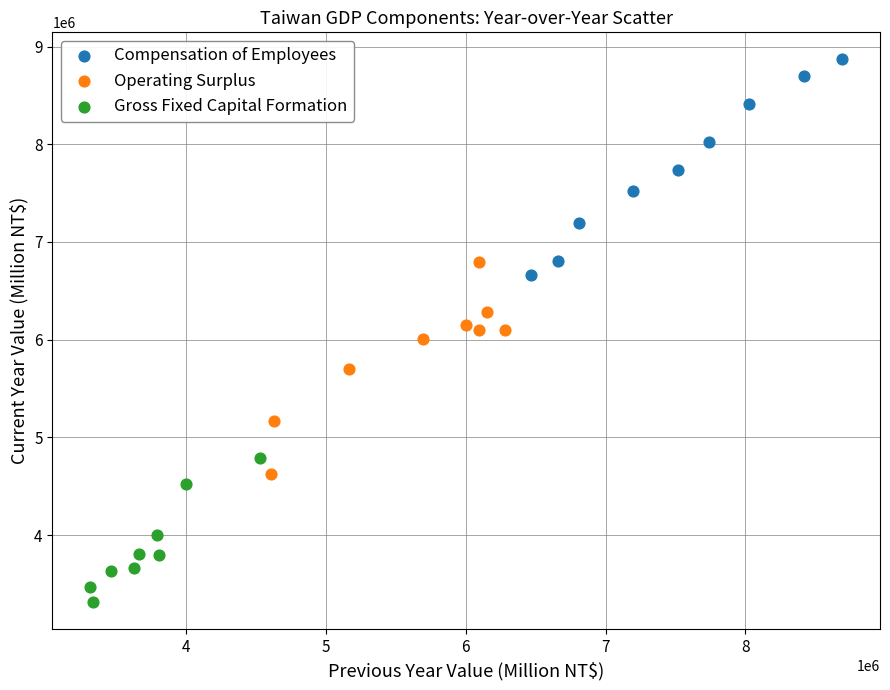

Which series contains the highest Y value?

Compensation of Employees